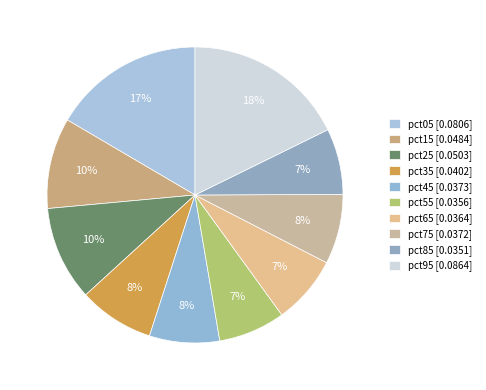

Is it true that pct85 is 7% of the pie?

True